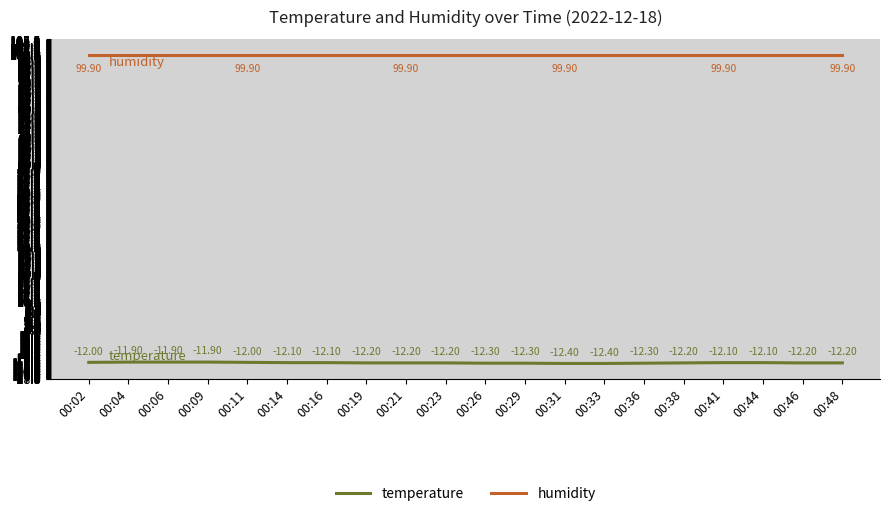

True or false: temperature and humidity intersect in this chart.

False